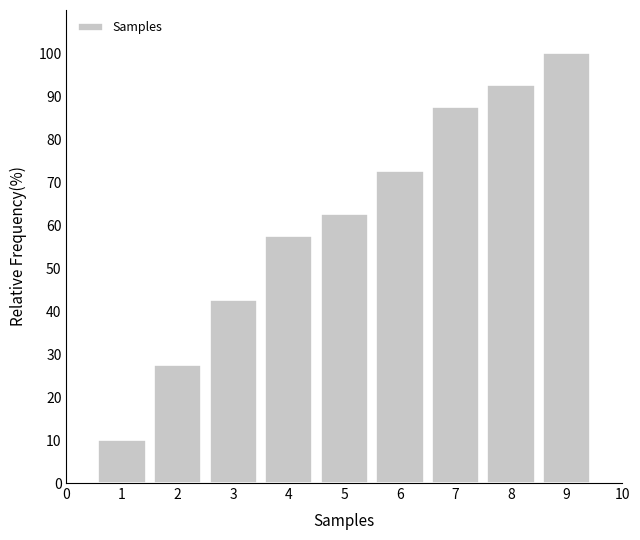

Reading left to right, transcribe all the data shown in this chart.

1=10.0	2=27.5	3=42.5	4=57.5	5=62.5	6=72.5	7=87.5	8=92.5	9=100.0